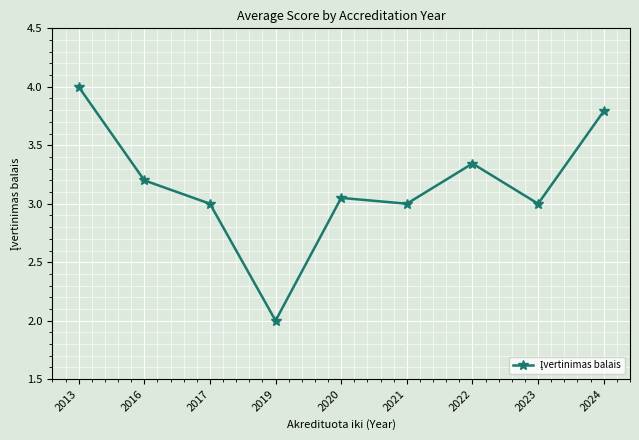

At which category does the chart reach its peak across all series?

2013